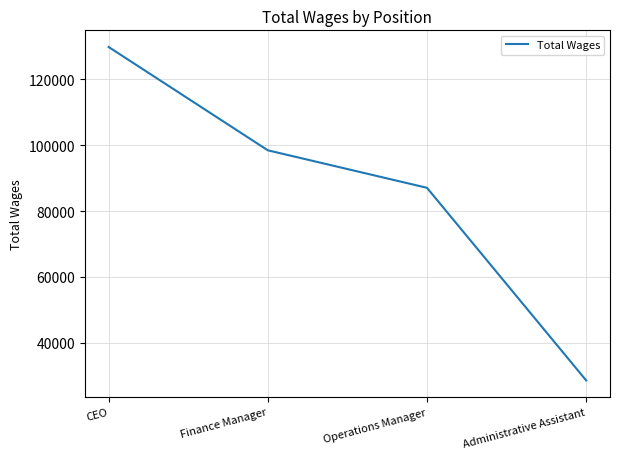

True or false: the data shows 28653 at Administrative Assistant.

True